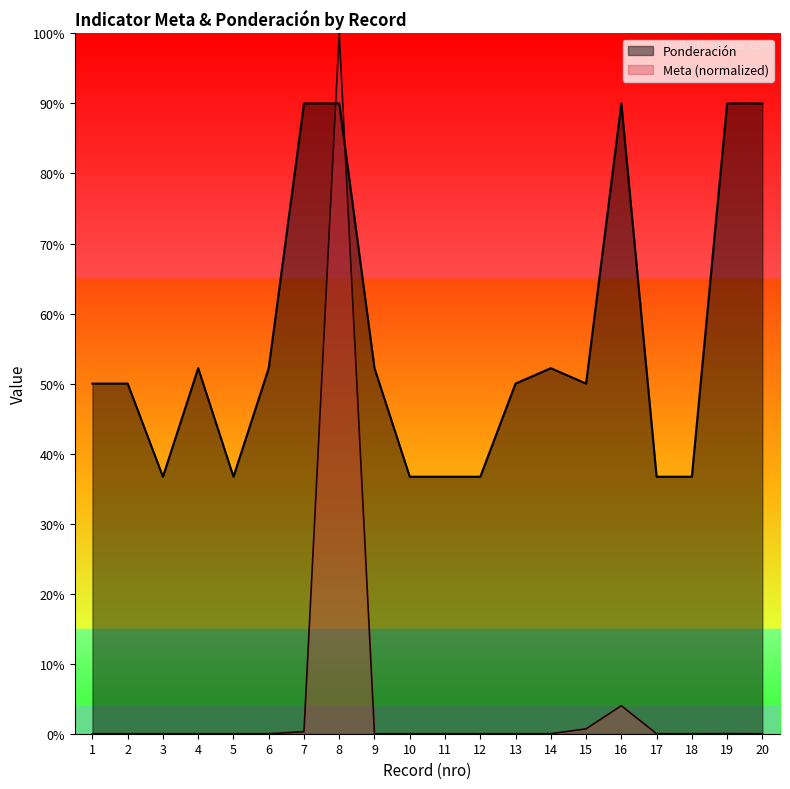

At which category does Meta reach its first local valley?

4